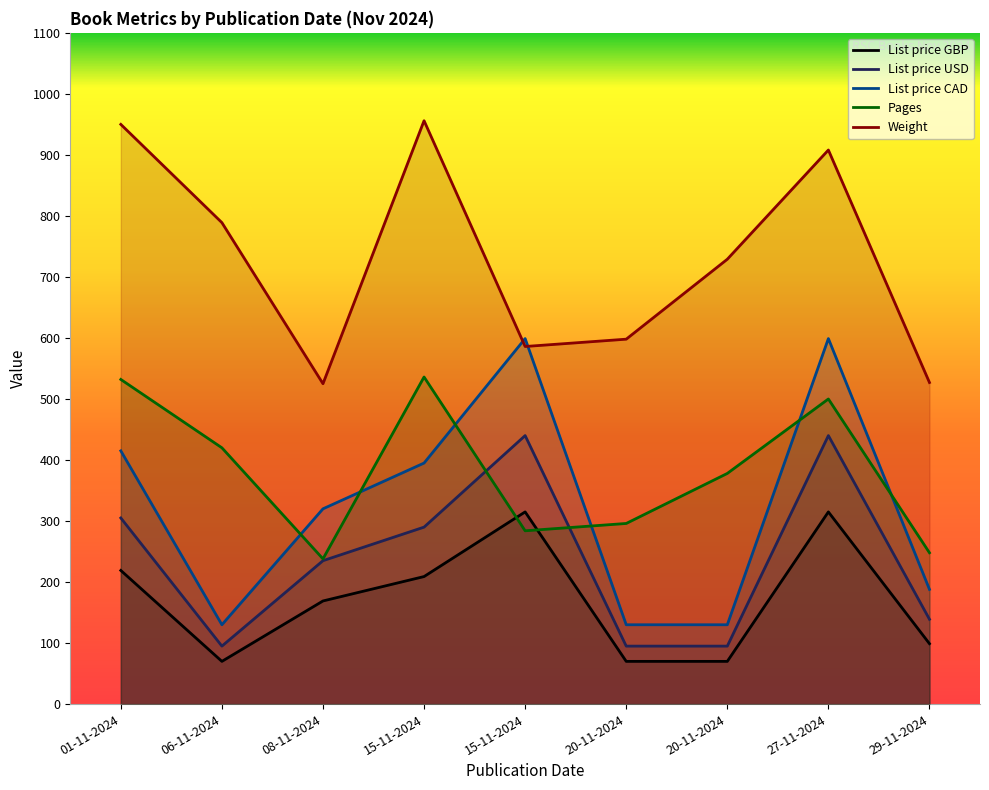

Reading left to right, list all the values displayed in this chart.

List price GBP: 01-11-2024=219.0	06-11-2024=70.0	08-11-2024=169.0	15-11-2024=209.0	15-11-2024=314.9	20-11-2024=70.0	20-11-2024=70.0	27-11-2024=314.9	29-11-2024=99.0
List price USD: 01-11-2024=305.0	06-11-2024=95.0	08-11-2024=235.0	15-11-2024=290.0	15-11-2024=440.0	20-11-2024=95.0	20-11-2024=95.0	27-11-2024=440.0	29-11-2024=139.0
List price CAD: 01-11-2024=415.0	06-11-2024=130.0	08-11-2024=320.0	15-11-2024=395.0	15-11-2024=599.0	20-11-2024=130.0	20-11-2024=130.0	27-11-2024=599.0	29-11-2024=188.0
Pages: 01-11-2024=532.0	06-11-2024=420.0	08-11-2024=238.0	15-11-2024=536.0	15-11-2024=284.0	20-11-2024=296.0	20-11-2024=378.0	27-11-2024=500.0	29-11-2024=248.0
Weight: 01-11-2024=950.0	06-11-2024=789.0	08-11-2024=525.0	15-11-2024=956.0	15-11-2024=586.0	20-11-2024=598.0	20-11-2024=729.0	27-11-2024=908.0	29-11-2024=527.0